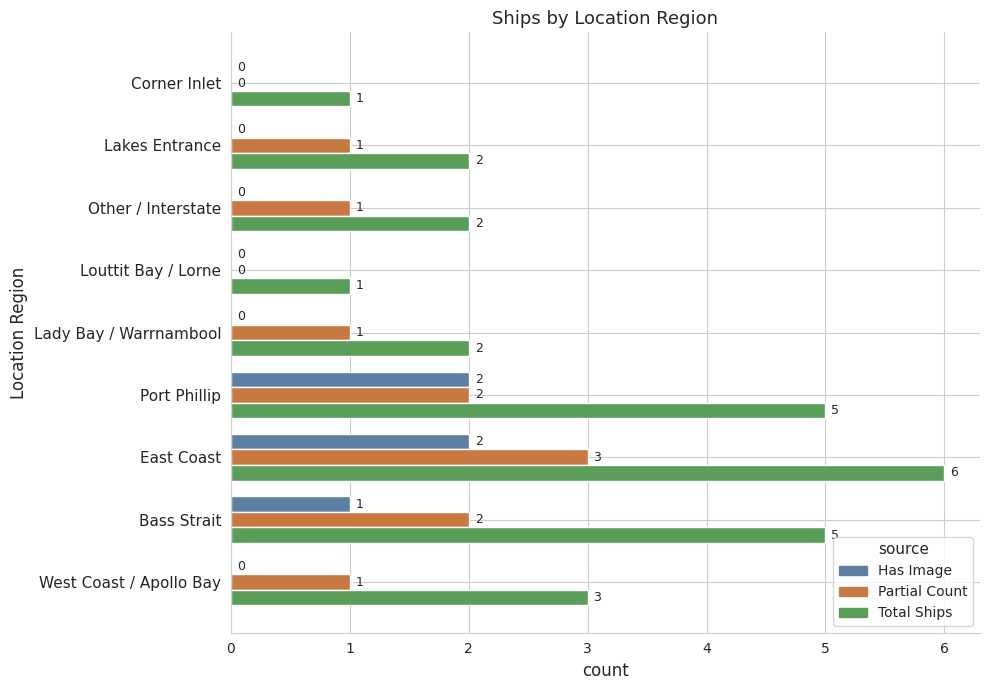

Is it true that Total Ships equals 1 at Lakes Entrance?

False